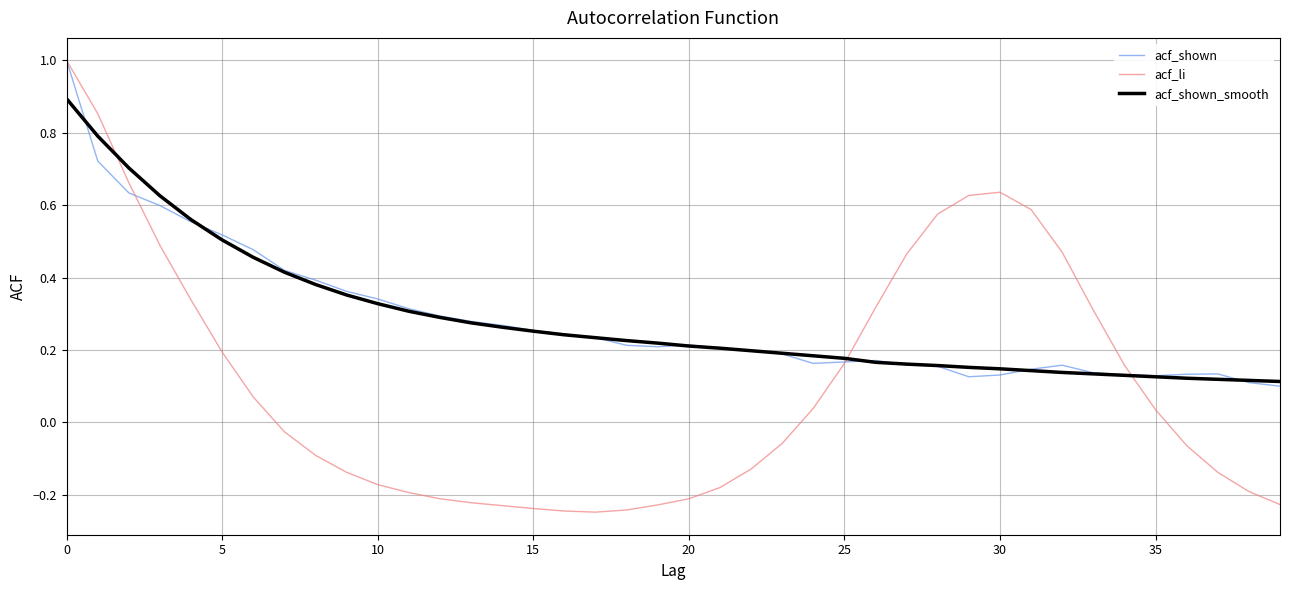

Which series has the widest spread of values?

acf_li